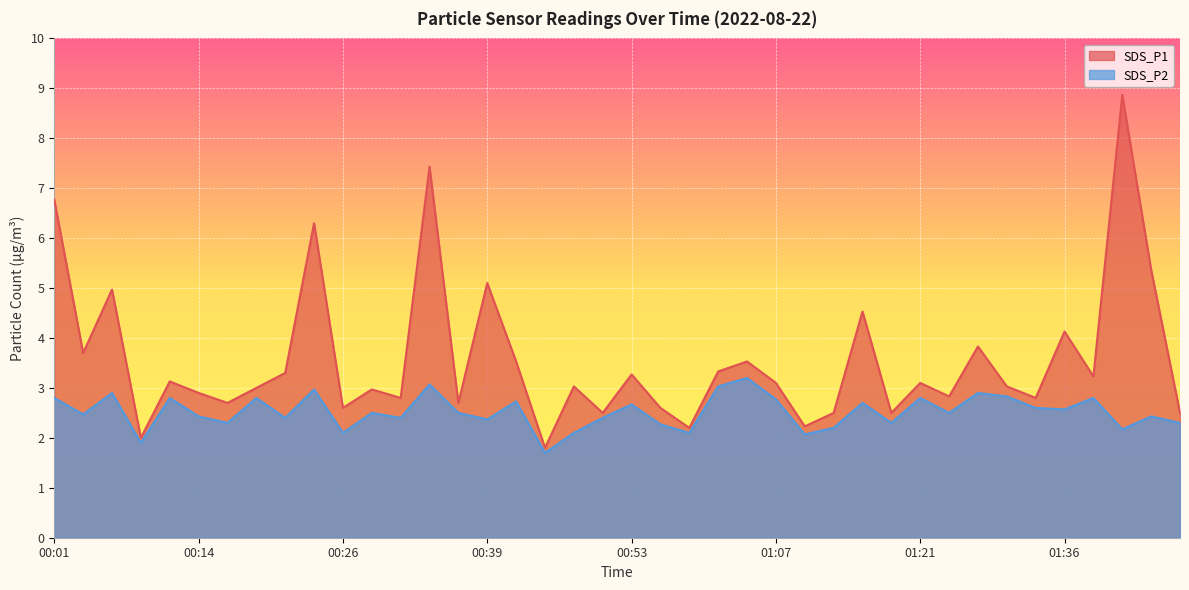

What is the minimum value shown in the chart?

1.7